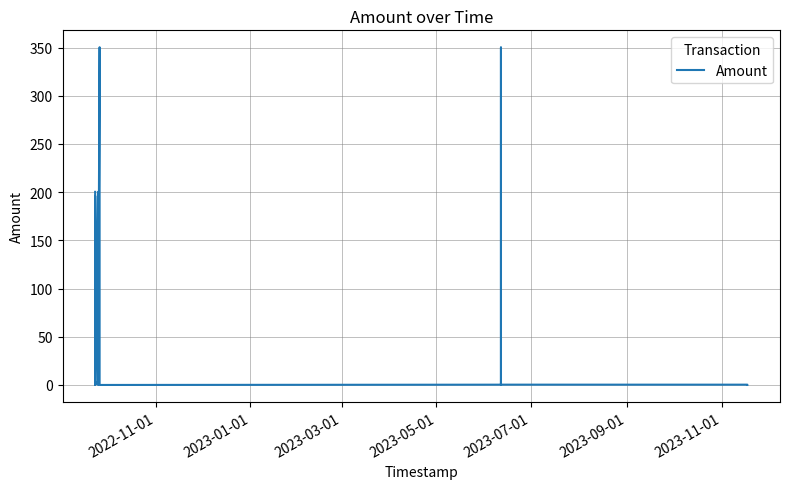

Reading left to right, what are all the values shown in this chart?

200.3	0.0	196.0	0.0	4.0	0.3	0.0	0.1	200.3	0.0	350.3	200.0	0.0	0.0	0.3	0.0	350.0	0.3	0.3	0.0